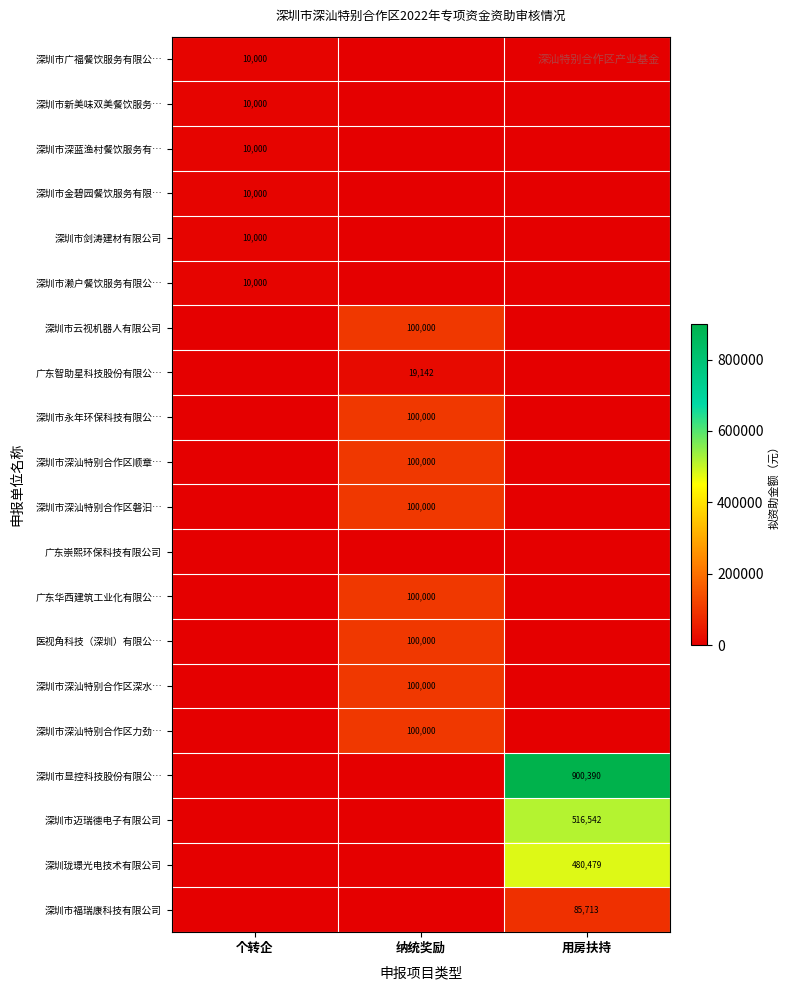

True or false: 深圳珑璟光电技术有限公司 has a value of 480479 at 用房扶持.

True